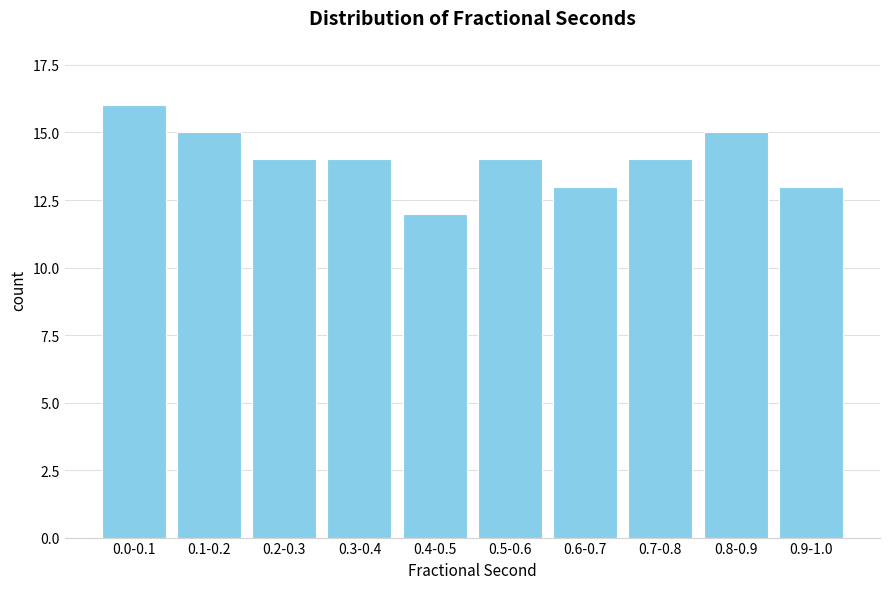

Reading right to left, what are all the values shown in this chart?

13	15	14	13	14	12	14	14	15	16